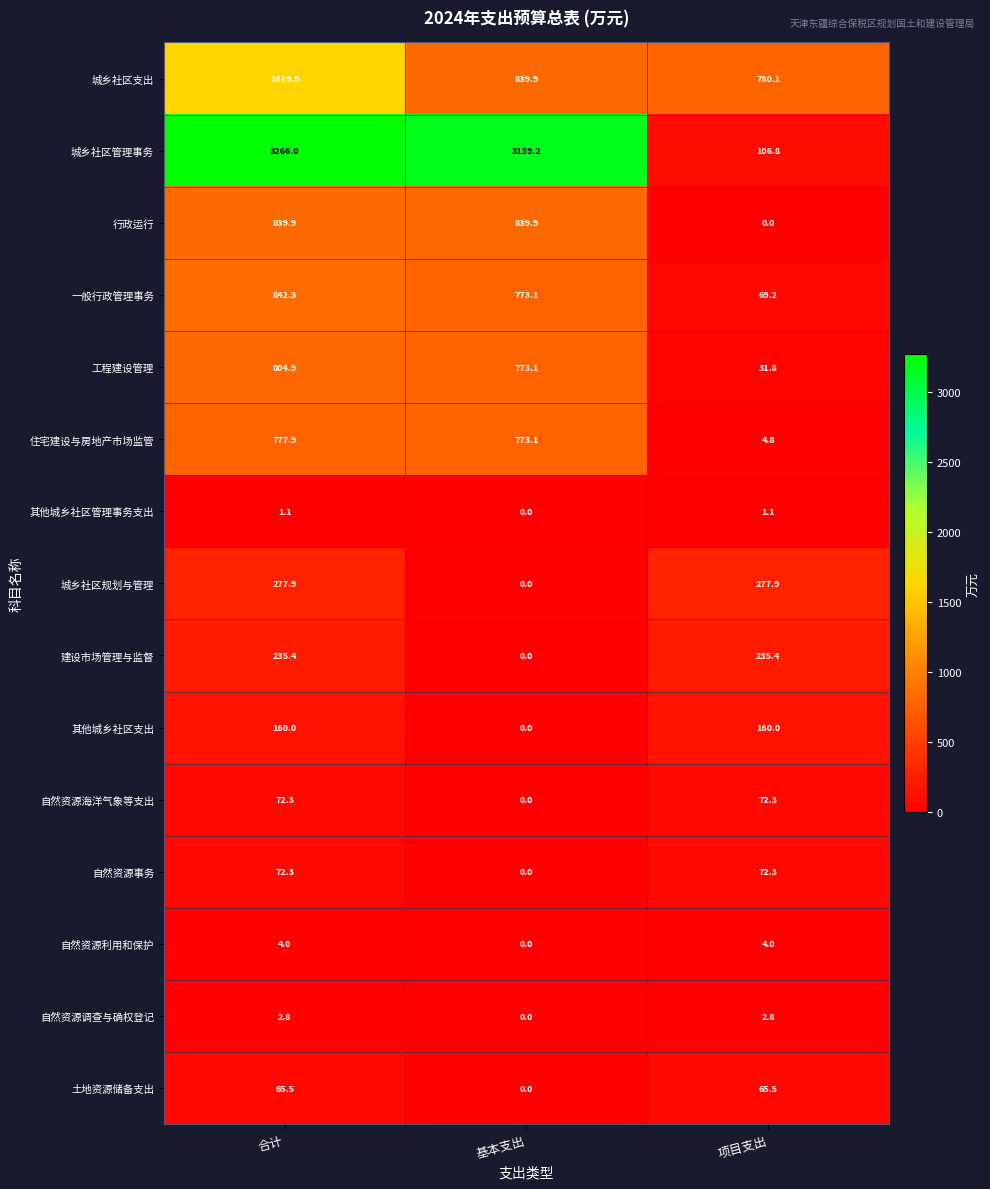

What is the difference between the highest and lowest values at 基本支出?

3159.2